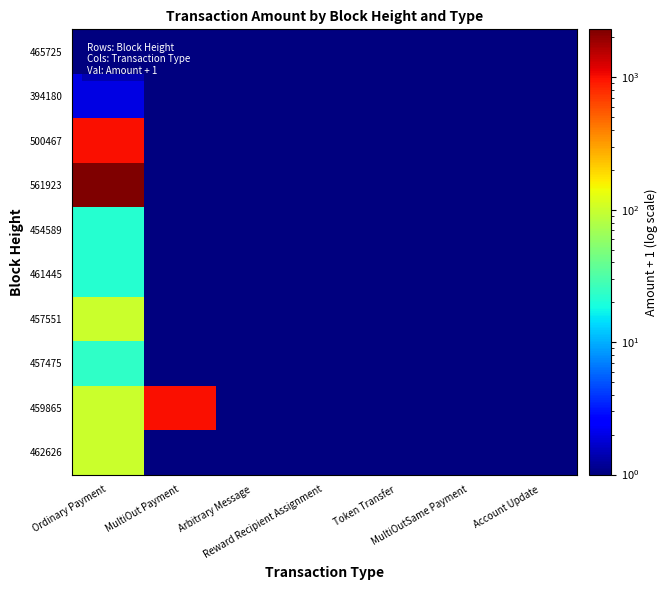

Which has a higher value, Account Update or MultiOut Payment?

MultiOut Payment